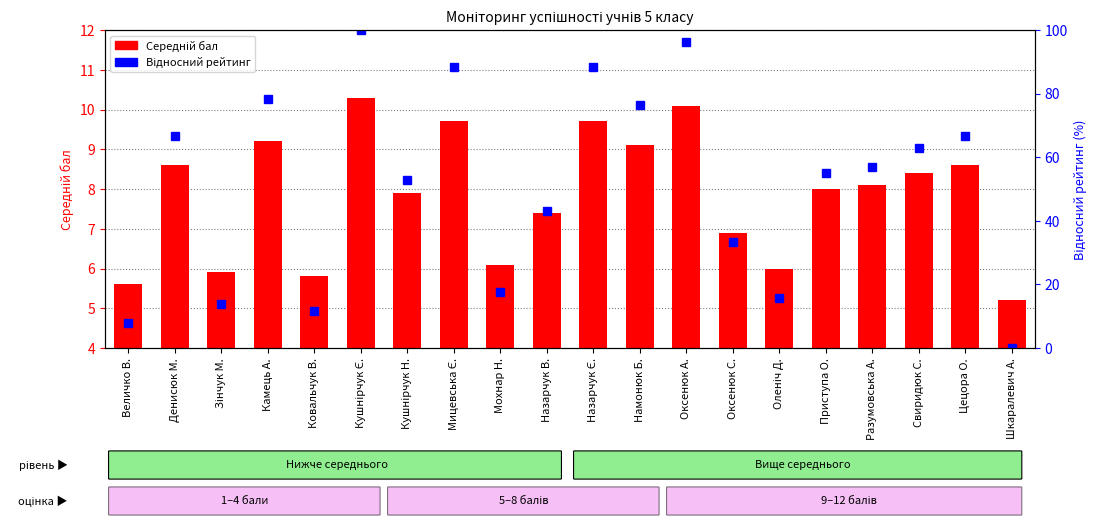

What is the label of the 15th bar from the left?

Оленіч Д.